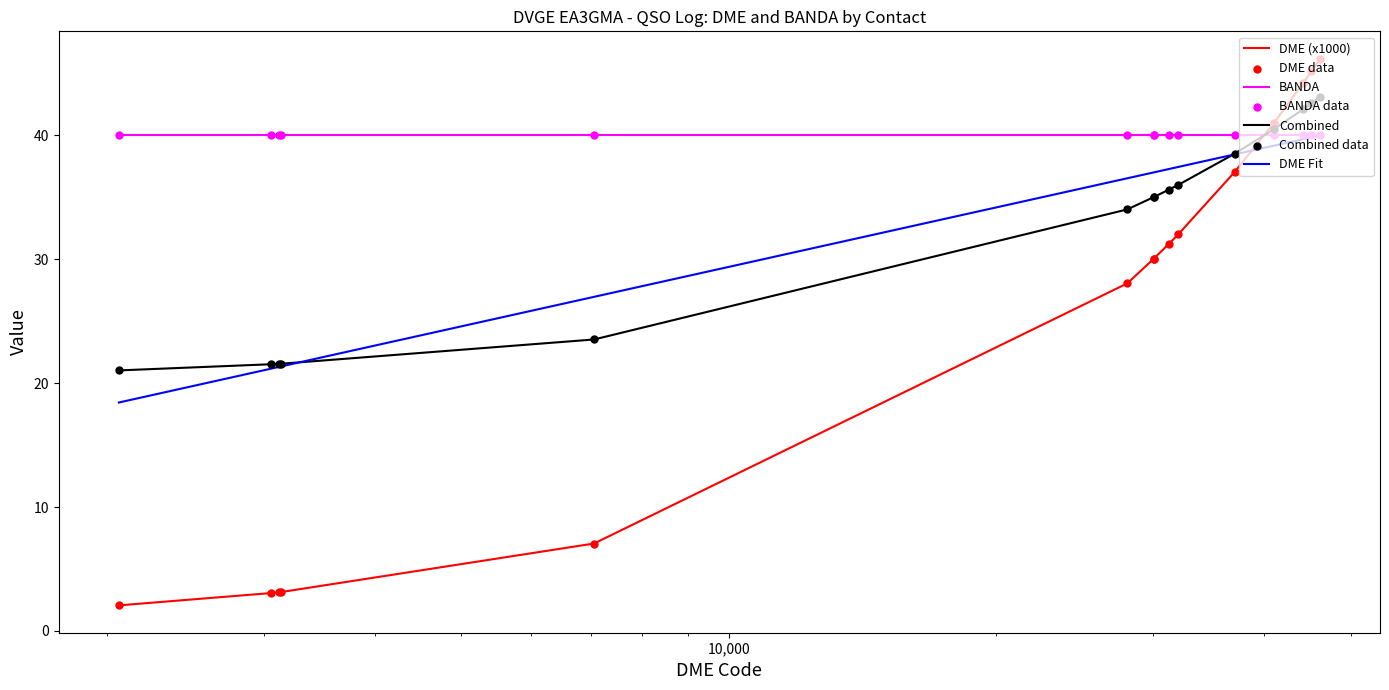

What is the highest value of the DME (x1000) series?

46.2